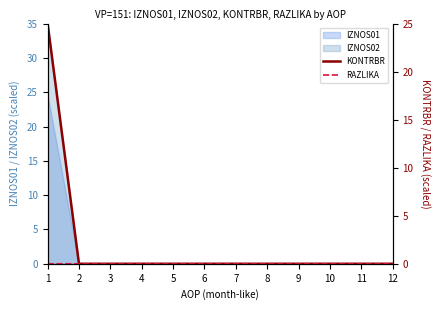

True or false: KONTRBR has a value of 0.0 at 5.

True